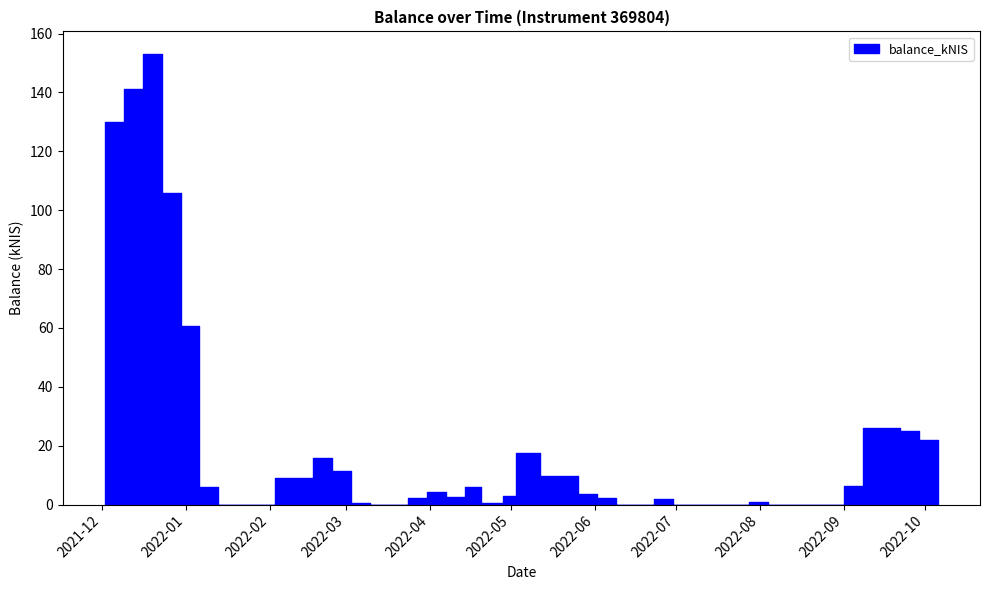

What is the greatest value displayed?

153.1